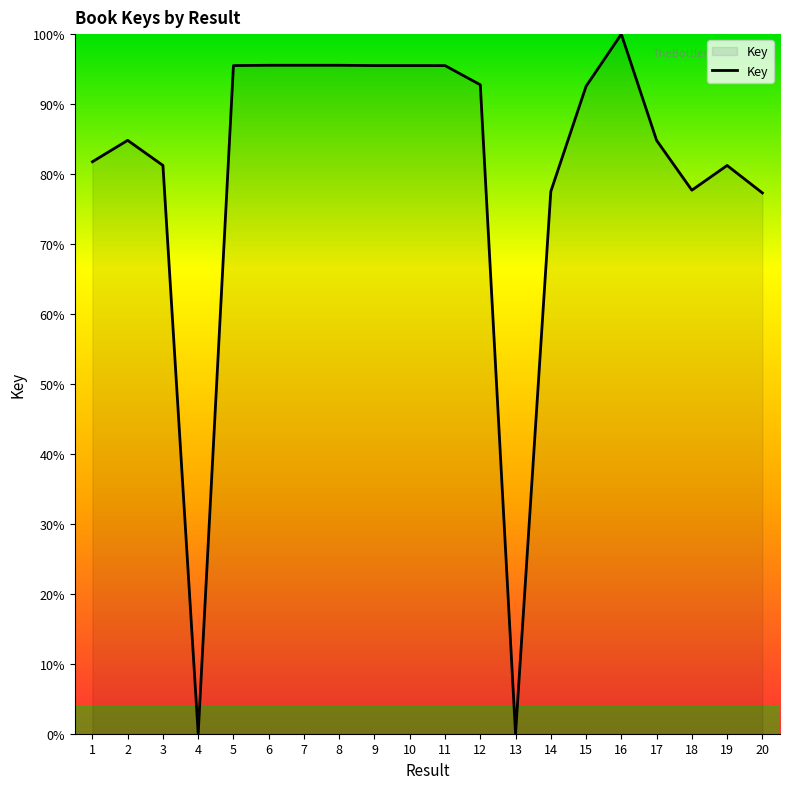

What is the approximate value at 5?

95.5